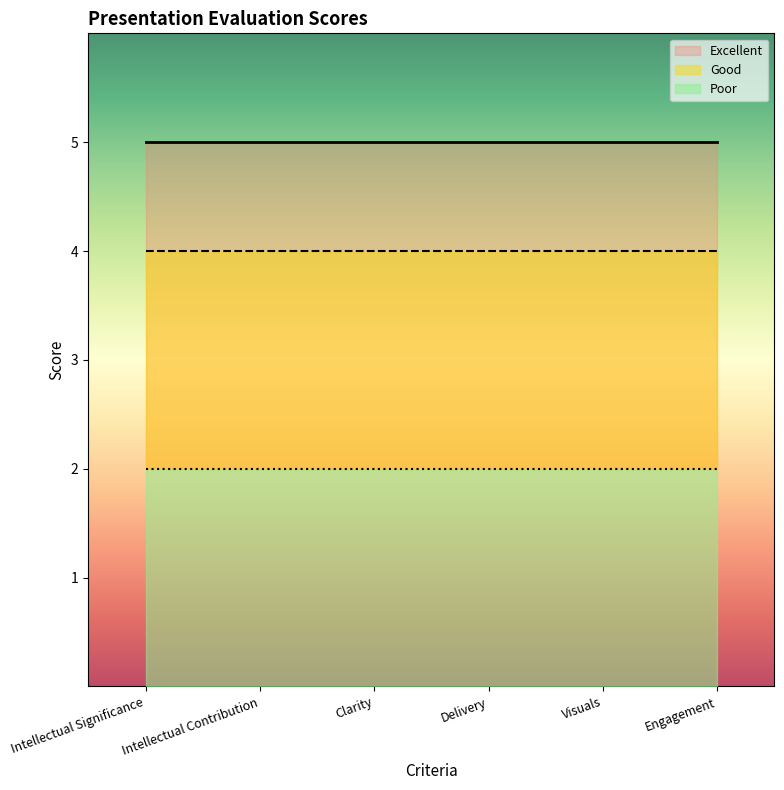

Rank the series by their average value, from lowest to highest.

Poor, Good, Excellent